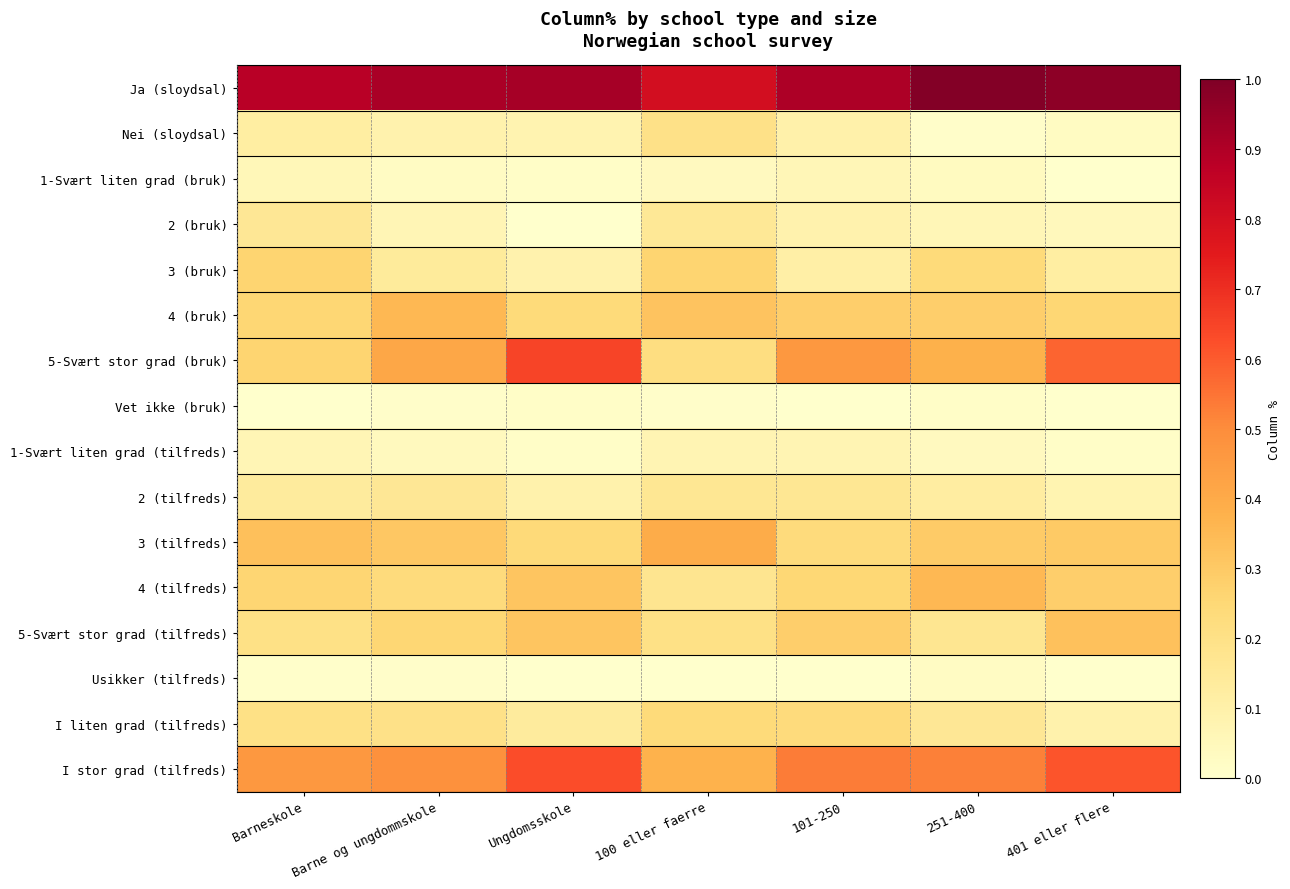

Reading left to right, list all the values displayed in this chart.

Ja (sloydsal): Barneskole=0.9	Barne og ungdommskole=0.9	Ungdomsskole=0.9	100 eller faerre=0.8	101-250=0.9	251-400=1.0	401 eller flere=1.0
Nei (sloydsal): Barneskole=0.1	Barne og ungdommskole=0.1	Ungdomsskole=0.1	100 eller faerre=0.2	101-250=0.1	251-400=0.0	401 eller flere=0.0
1-Svært liten grad (bruk): Barneskole=0.1	Barne og ungdommskole=0.0	Ungdomsskole=0.0	100 eller faerre=0.0	101-250=0.1	251-400=0.0	401 eller flere=0.0
2 (bruk): Barneskole=0.2	Barne og ungdommskole=0.1	Ungdomsskole=0.0	100 eller faerre=0.2	101-250=0.1	251-400=0.1	401 eller flere=0.0
3 (bruk): Barneskole=0.3	Barne og ungdommskole=0.1	Ungdomsskole=0.1	100 eller faerre=0.3	101-250=0.1	251-400=0.2	401 eller flere=0.1
4 (bruk): Barneskole=0.3	Barne og ungdommskole=0.4	Ungdomsskole=0.2	100 eller faerre=0.3	101-250=0.3	251-400=0.3	401 eller flere=0.3
5-Svært stor grad (bruk): Barneskole=0.3	Barne og ungdommskole=0.4	Ungdomsskole=0.6	100 eller faerre=0.2	101-250=0.5	251-400=0.4	401 eller flere=0.6
Vet ikke (bruk): Barneskole=0.0	Barne og ungdommskole=0.0	Ungdomsskole=0.0	100 eller faerre=0.0	101-250=0.0	251-400=0.0	401 eller flere=0.0
1-Svært liten grad (tilfreds): Barneskole=0.1	Barne og ungdommskole=0.0	Ungdomsskole=0.0	100 eller faerre=0.1	101-250=0.1	251-400=0.0	401 eller flere=0.0
2 (tilfreds): Barneskole=0.1	Barne og ungdommskole=0.2	Ungdomsskole=0.1	100 eller faerre=0.2	101-250=0.2	251-400=0.1	401 eller flere=0.1
3 (tilfreds): Barneskole=0.3	Barne og ungdommskole=0.3	Ungdomsskole=0.2	100 eller faerre=0.4	101-250=0.2	251-400=0.3	401 eller flere=0.3
4 (tilfreds): Barneskole=0.3	Barne og ungdommskole=0.2	Ungdomsskole=0.3	100 eller faerre=0.2	101-250=0.3	251-400=0.4	401 eller flere=0.3
5-Svært stor grad (tilfreds): Barneskole=0.2	Barne og ungdommskole=0.3	Ungdomsskole=0.3	100 eller faerre=0.2	101-250=0.3	251-400=0.2	401 eller flere=0.3
Usikker (tilfreds): Barneskole=0.0	Barne og ungdommskole=0.0	Ungdomsskole=0.0	100 eller faerre=0.0	101-250=0.0	251-400=0.0	401 eller flere=0.0
I liten grad (tilfreds): Barneskole=0.2	Barne og ungdommskole=0.2	Ungdomsskole=0.1	100 eller faerre=0.2	101-250=0.2	251-400=0.2	401 eller flere=0.1
I stor grad (tilfreds): Barneskole=0.5	Barne og ungdommskole=0.5	Ungdomsskole=0.6	100 eller faerre=0.4	101-250=0.5	251-400=0.5	401 eller flere=0.6